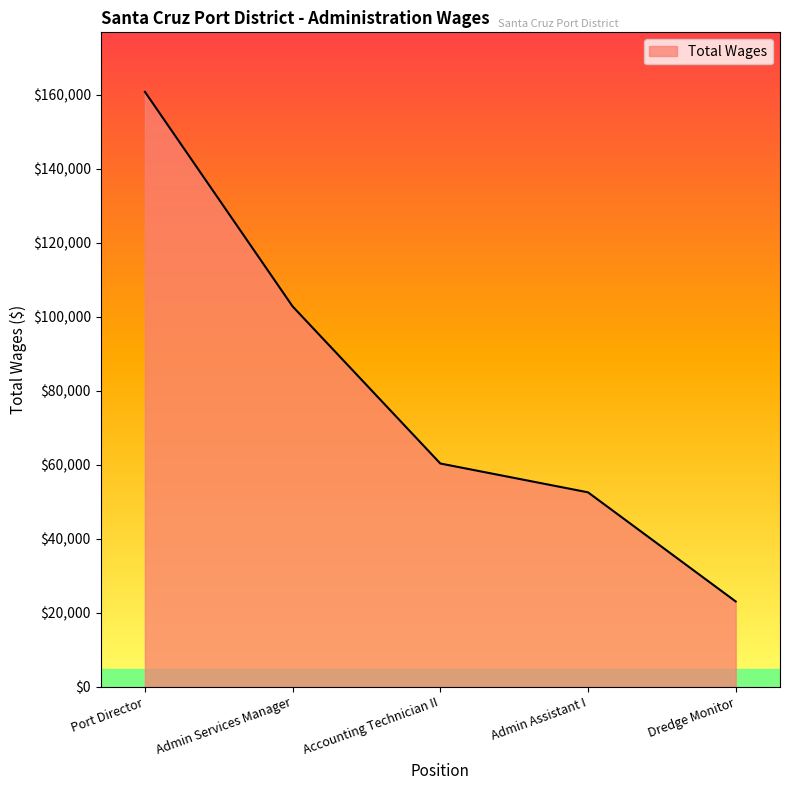

Rank the categories by value from lowest to highest.

Dredge Monitor, Admin Assistant I, Accounting Technician II, Admin Services Manager, Port Director